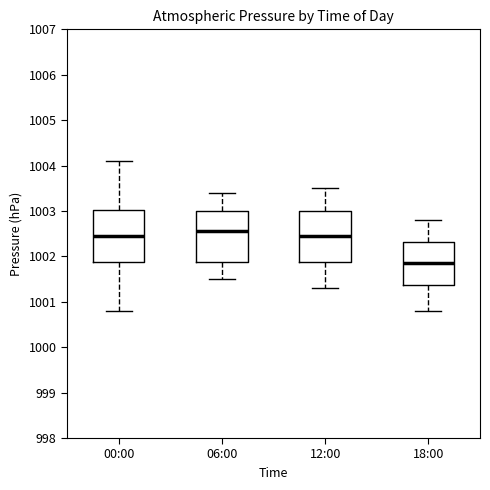

Reading left to right, read every box against the y-axis: the position of its median line, the range the box covers, and the ends of its whiskers. The values are not printed on the chart, so give them approximately, as read against the axis.

00:00: median 1002.5, box 1001.9 to 1003.0, whiskers 1000.8 to 1004.1
06:00: median 1002.6, box 1001.9 to 1003.0, whiskers 1001.5 to 1003.4
12:00: median 1002.5, box 1001.9 to 1003.0, whiskers 1001.3 to 1003.5
18:00: median 1001.9, box 1001.4 to 1002.3, whiskers 1000.8 to 1002.8